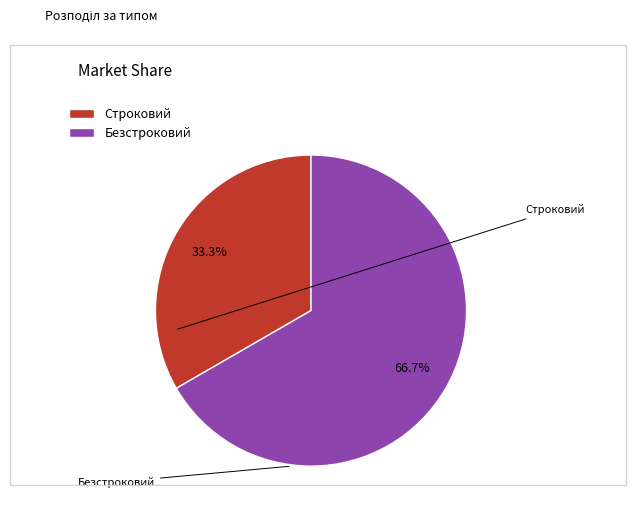

True or false: Строковий accounts for 26% of the total.

False